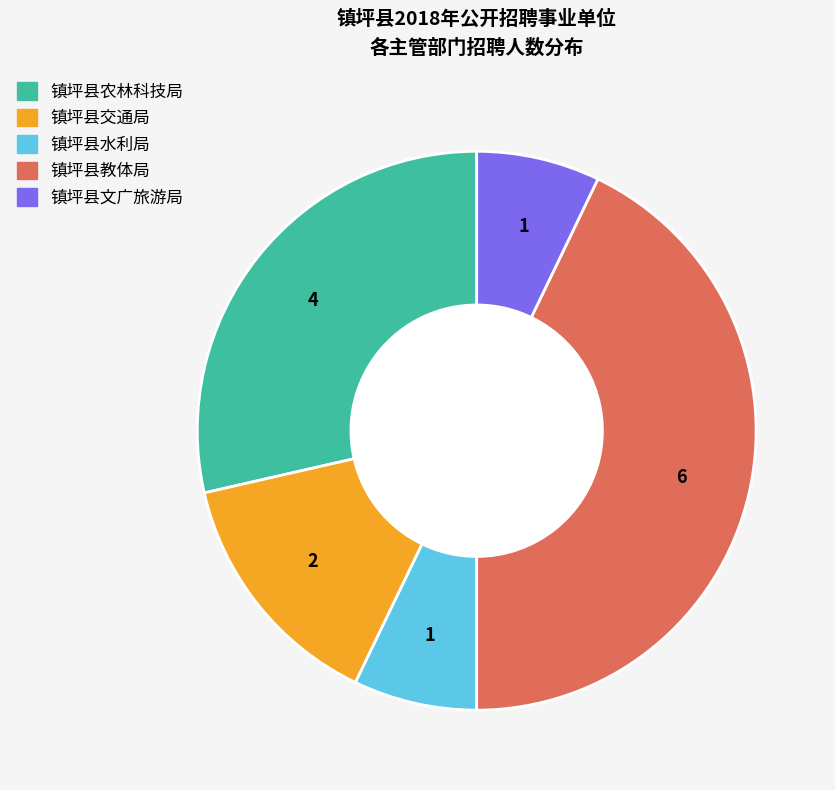

Which category has the biggest portion of the pie?

镇坪县教体局